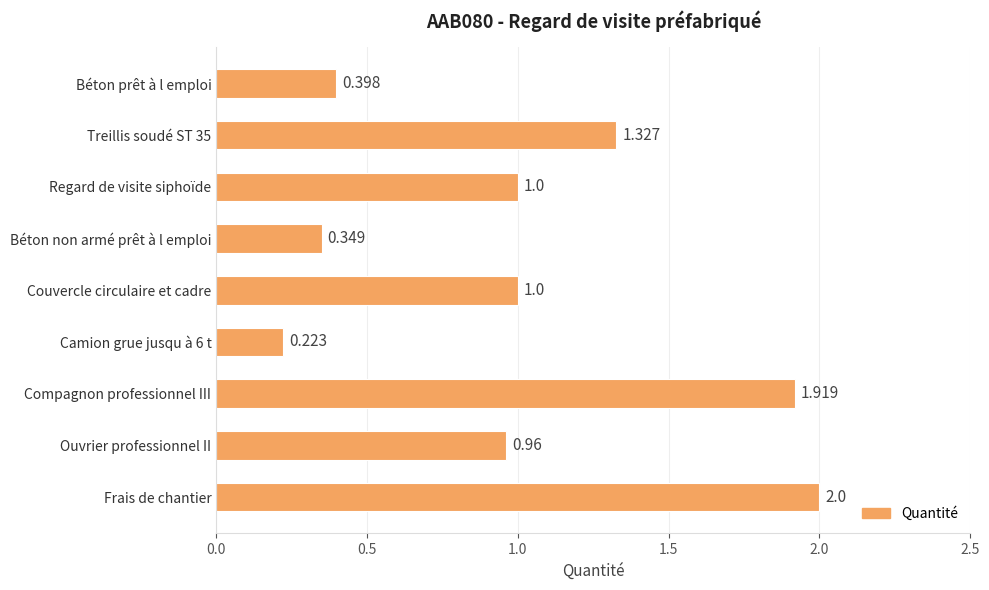

Which has a higher value, Couvercle circulaire et cadre or Camion grue jusqu à 6 t?

Couvercle circulaire et cadre